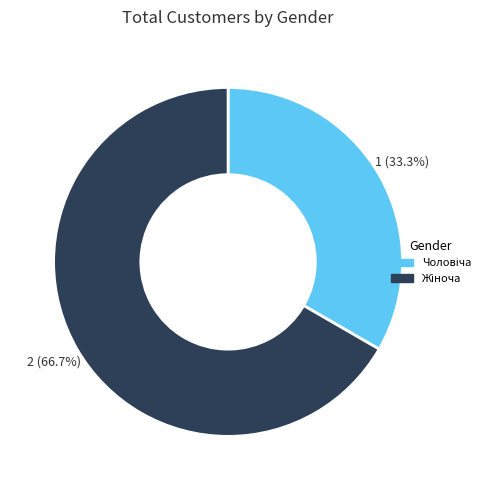

Does any single category account for the majority?

Yes